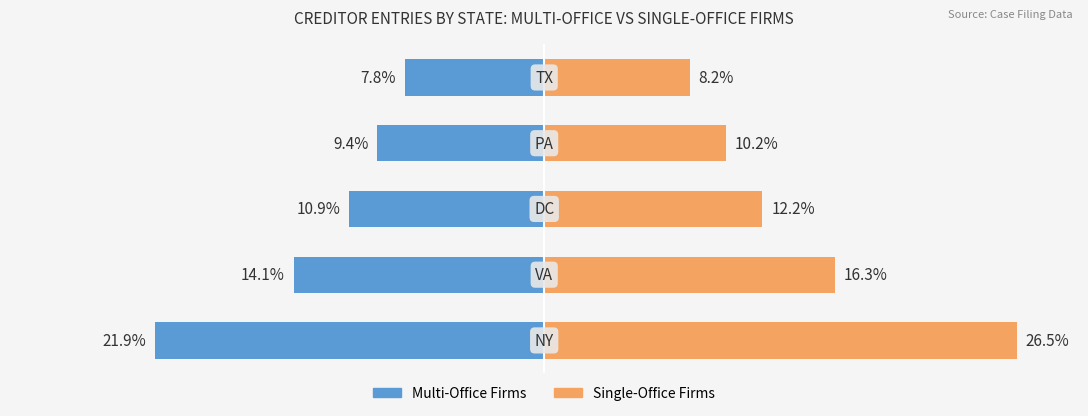

At how many categories does at least one series exceed -21?

5